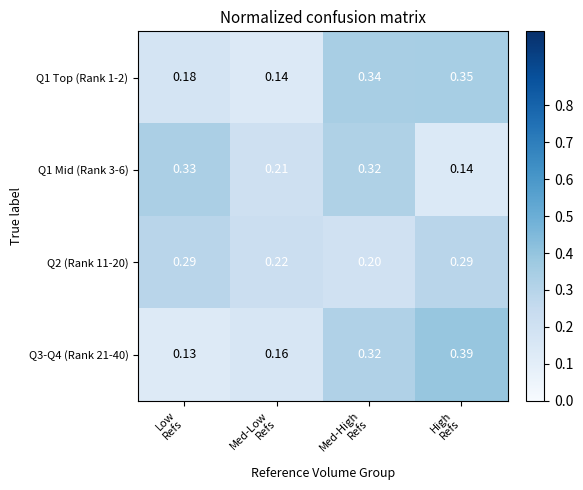

Count the number of categories in the chart.

4